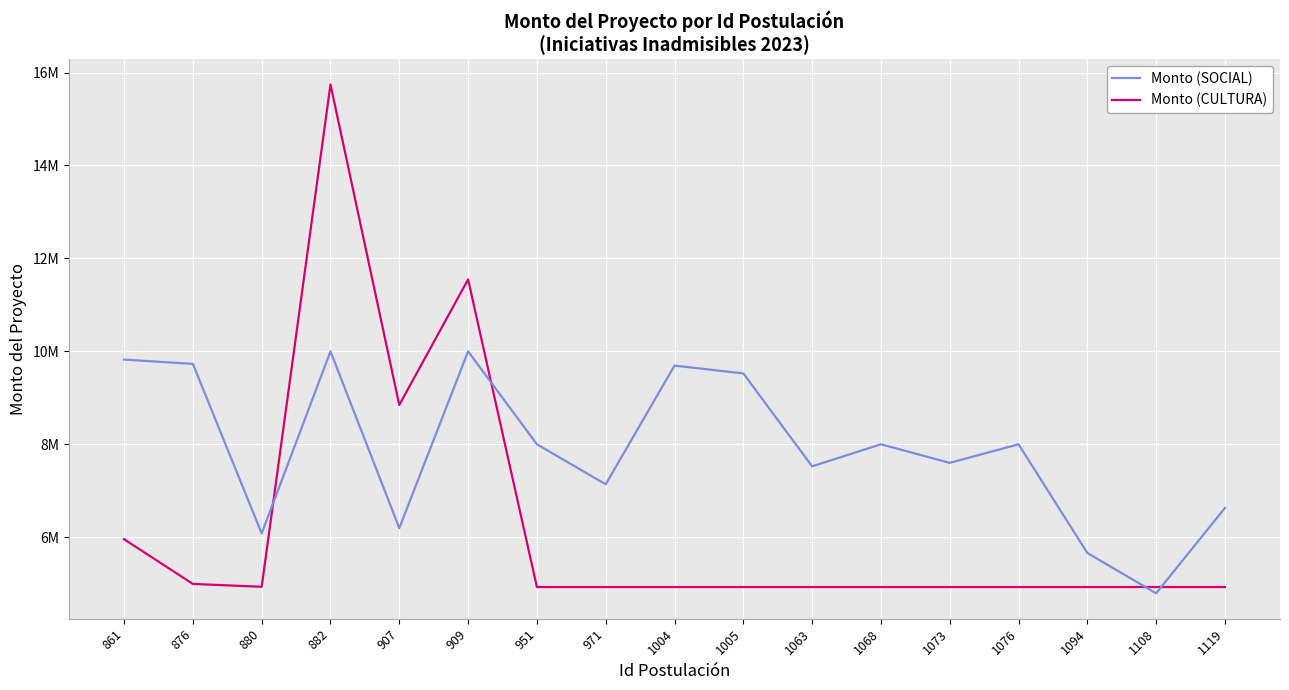

What are all the series names shown in the legend?

Monto (SOCIAL), Monto (CULTURA)